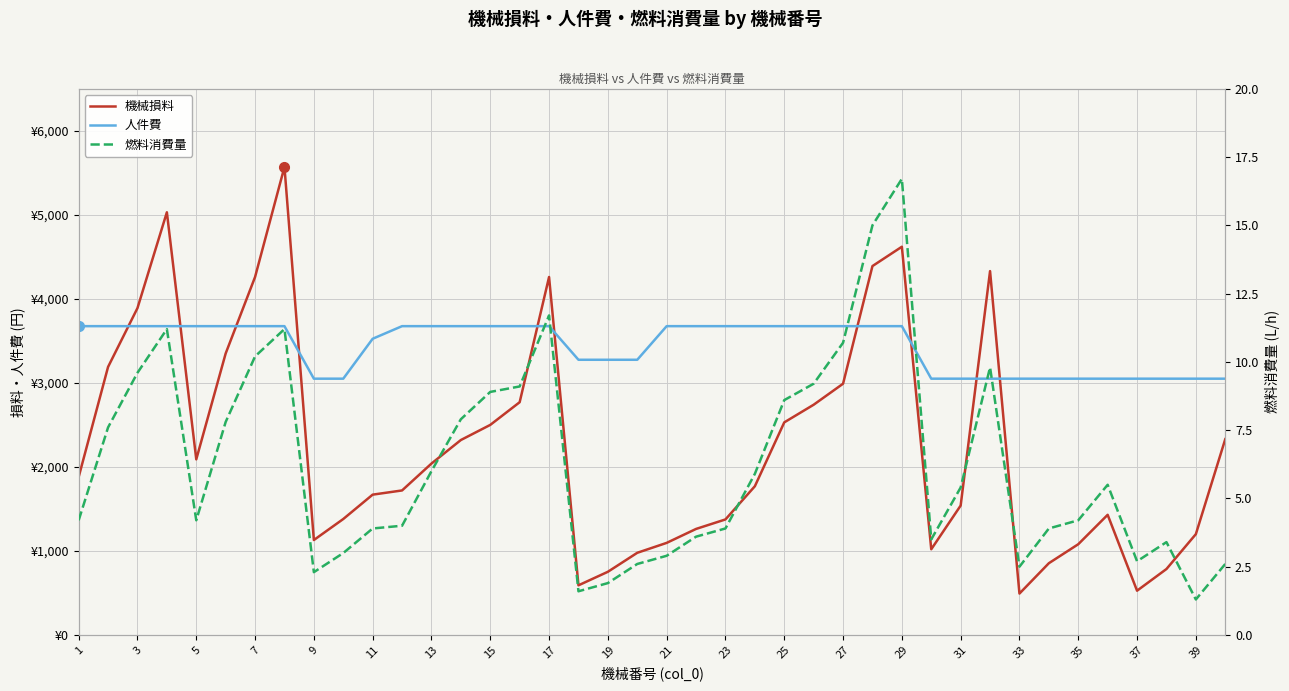

What is the average value of the 機械損料 series?

2243.3